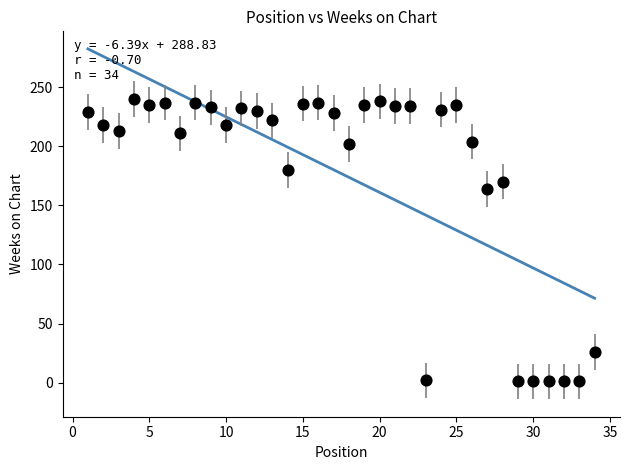

What is the range of X values (max minus min)?

33